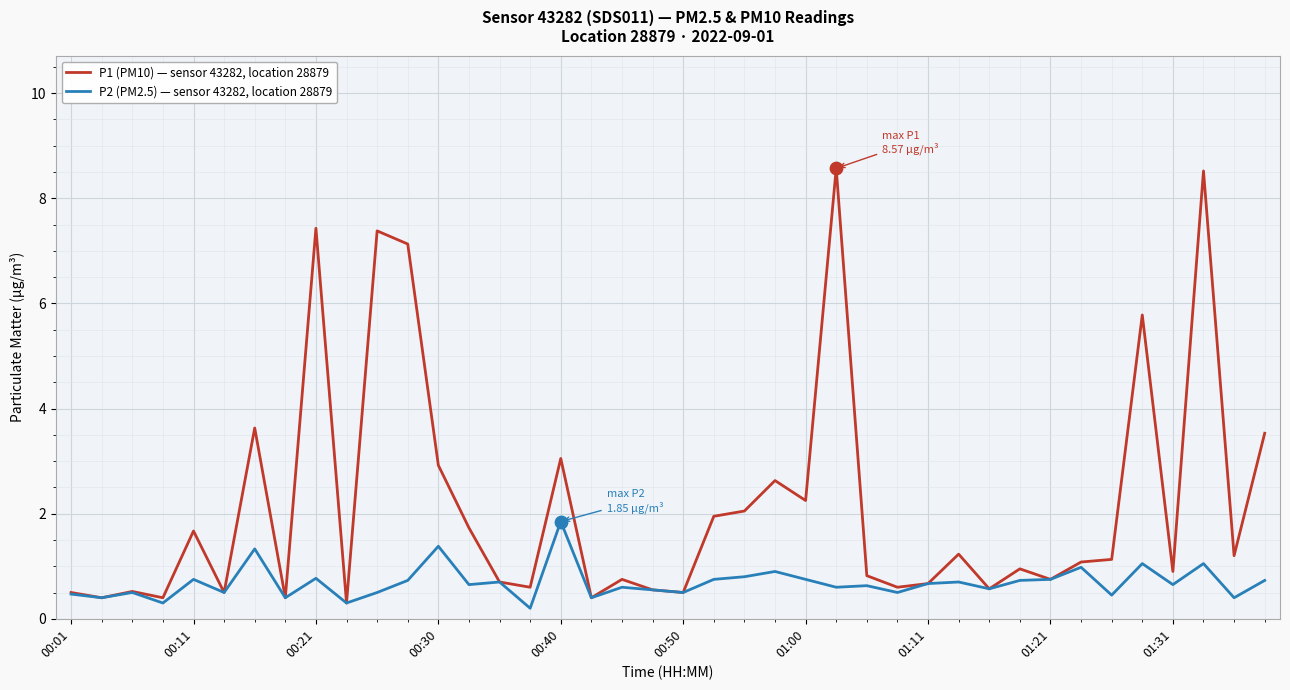

Which series has the largest range (max minus min)?

P1 (PM10) — sensor 43282, location 28879